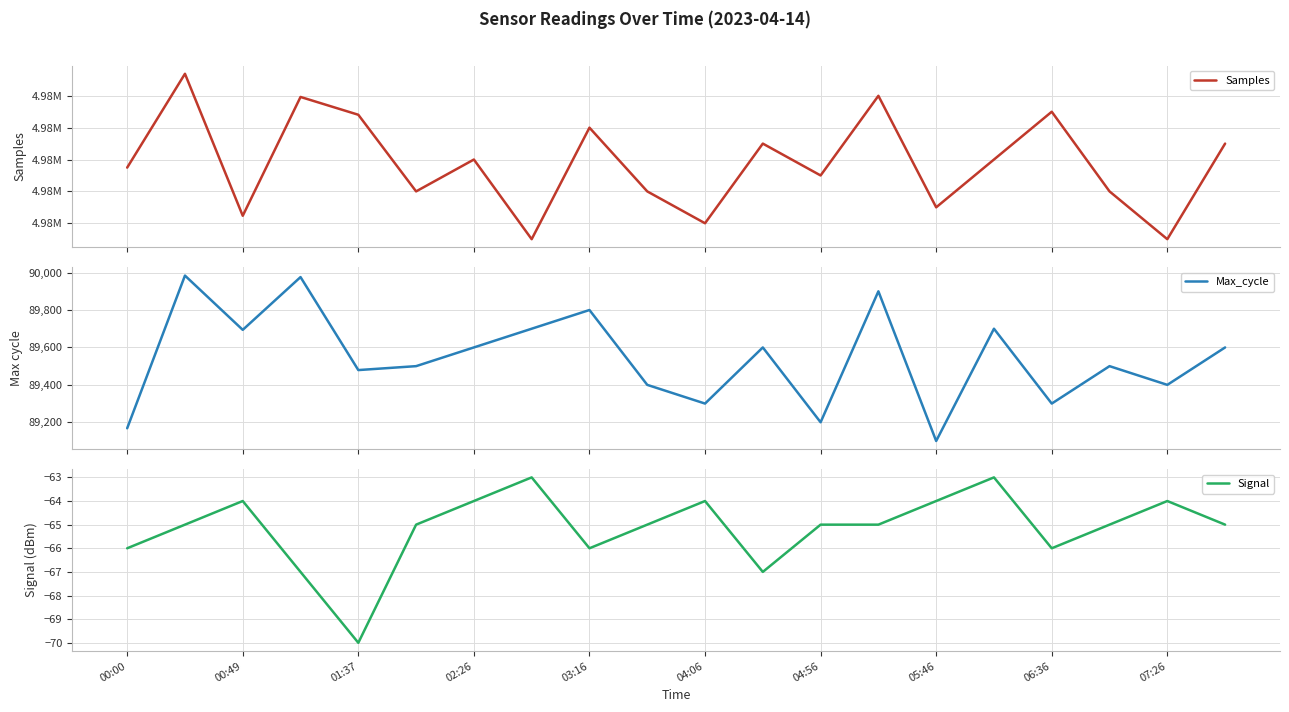

True or false: Max_cycle and Signal intersect in this chart.

False